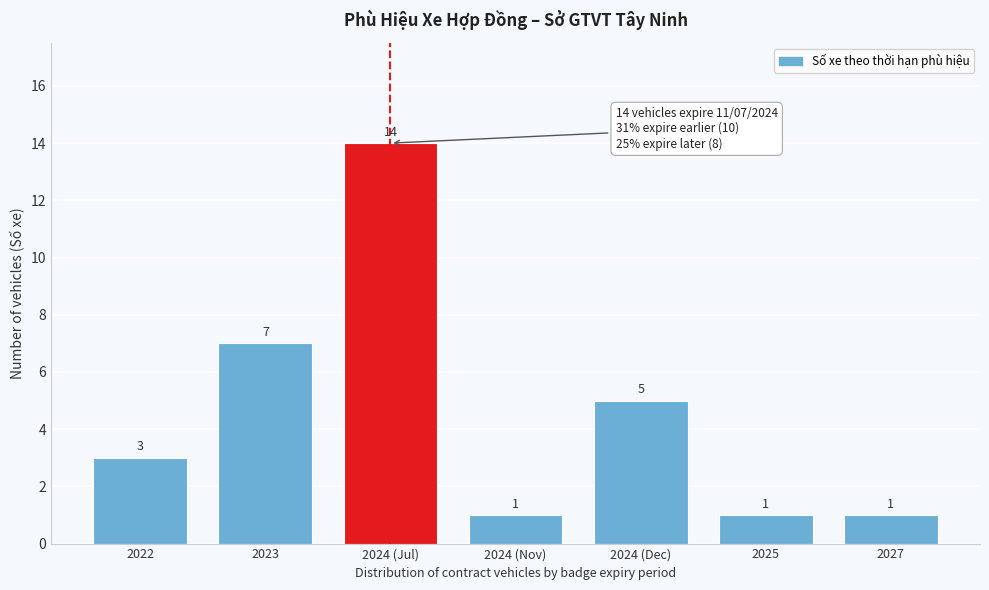

Reading left to right, transcribe all the data shown in this chart.

2022=3	2023=7	2024 (Jul)=14	2024 (Nov)=1	2024 (Dec)=5	2025=1	2027=1